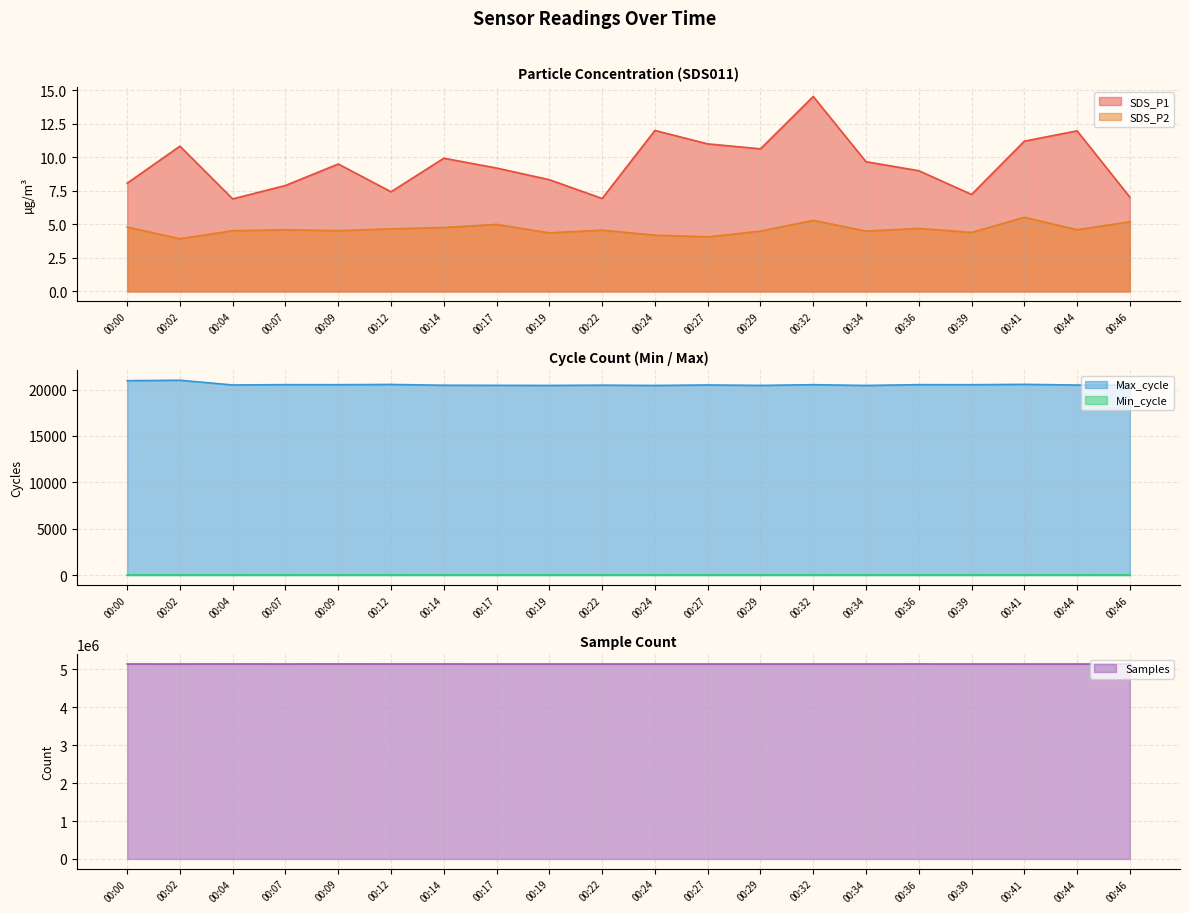

The Samples series shows 5136010.0 at 00:44. True or false?

True